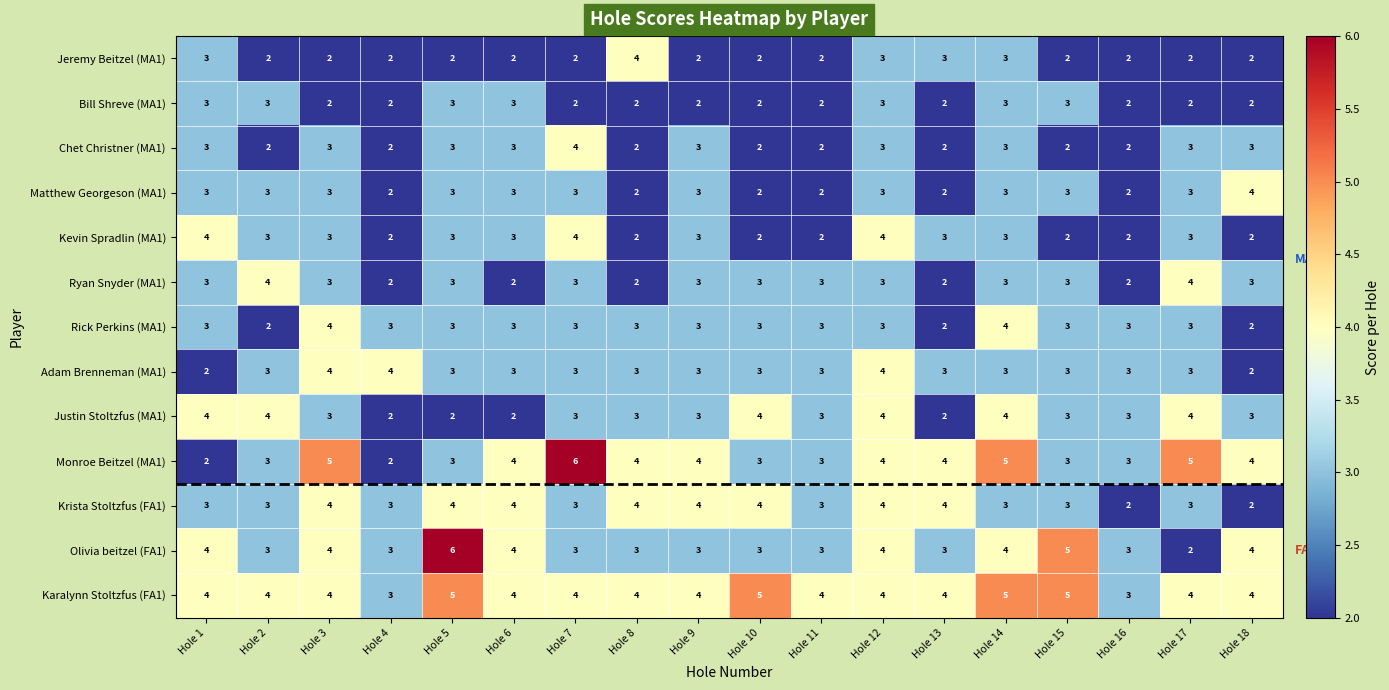

Where does the Monroe Beitzel (MA1) series first go above 4?

Hole 3